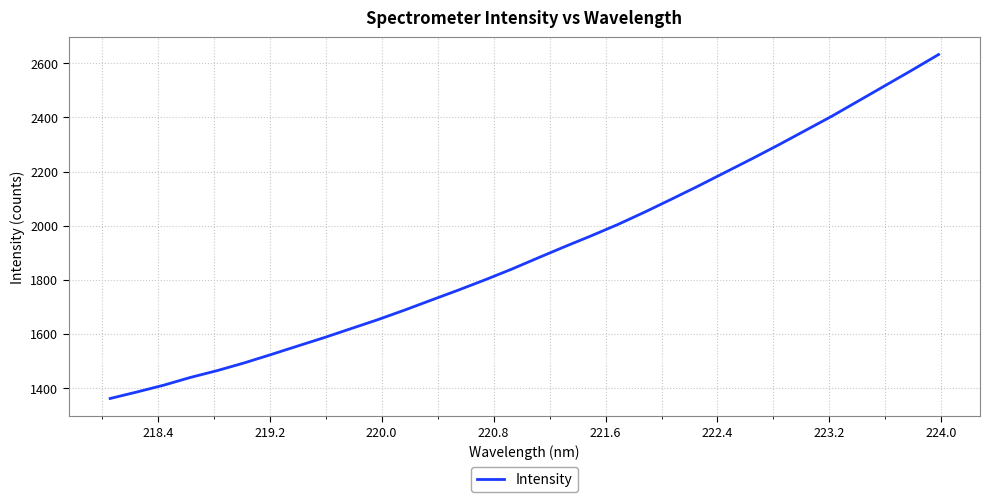

What is the smallest value displayed?

1361.1